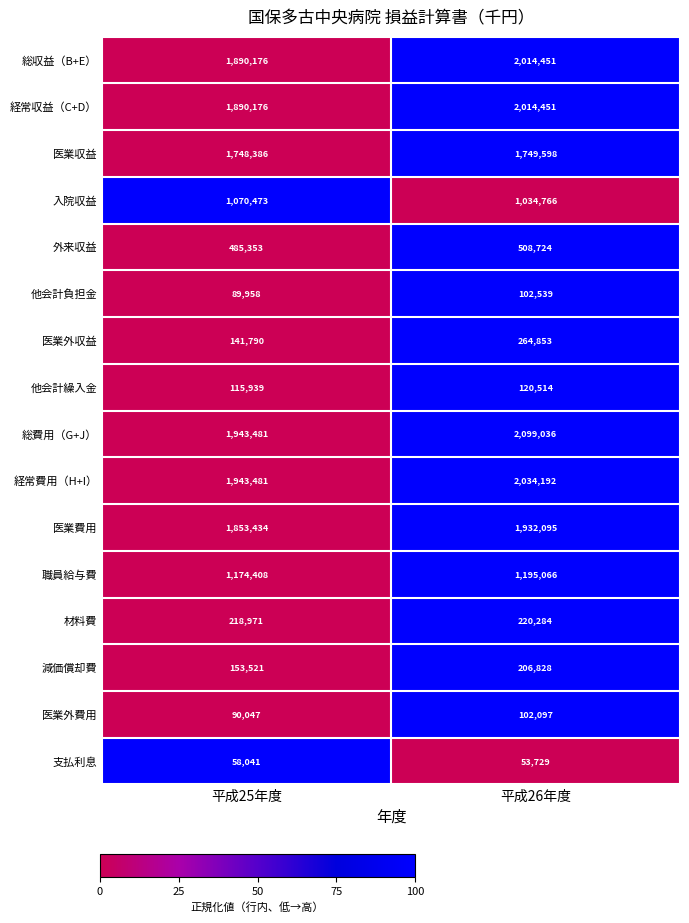

Which series has the widest spread of values?

総費用（G+J）